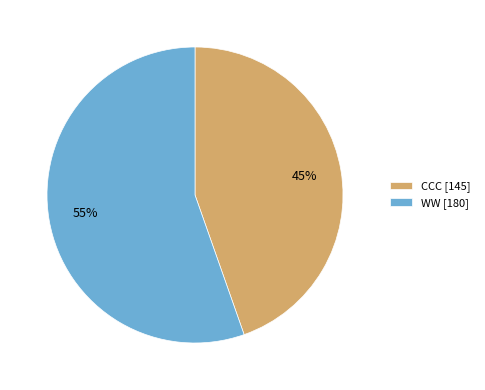

To the nearest percent, what percentage of the pie is CCC?

45%